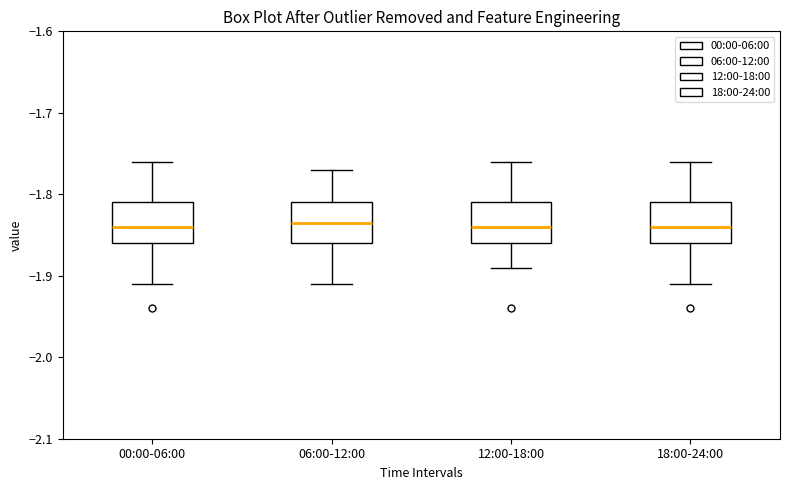

Reading left to right, transcribe this box plot: for each box, give where its median line is, the range the box spans, and where its two whiskers end, as read against the y-axis. The values are not printed on the chart, so give them approximately, as read against the axis.

00:00-06:00: median -1.84, box -1.86 to -1.81, whiskers -1.91 to -1.76
06:00-12:00: median -1.83, box -1.86 to -1.81, whiskers -1.91 to -1.77
12:00-18:00: median -1.84, box -1.86 to -1.81, whiskers -1.89 to -1.76
18:00-24:00: median -1.84, box -1.86 to -1.81, whiskers -1.91 to -1.76